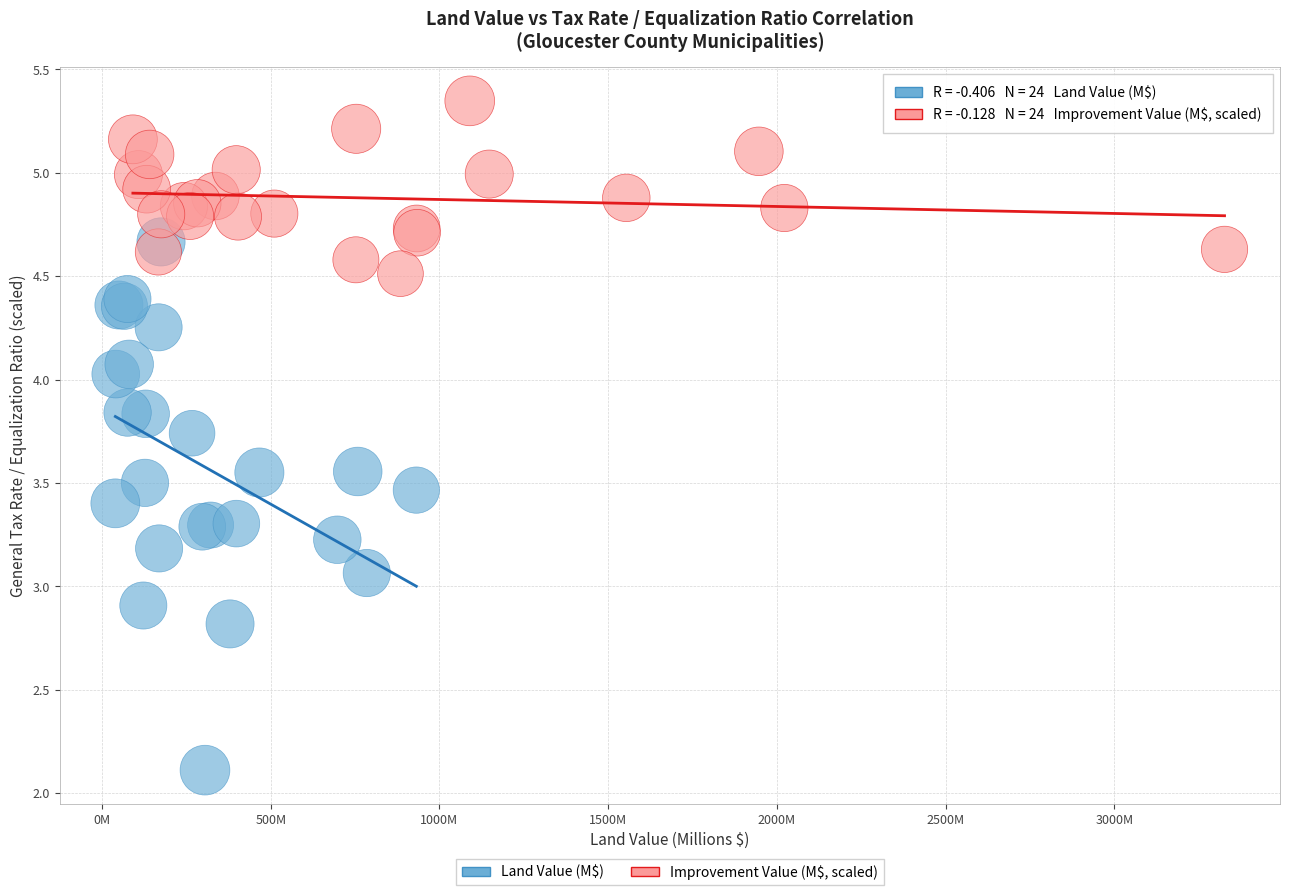

Which series contains the highest Y value?

Improvement Value (M$, scaled)